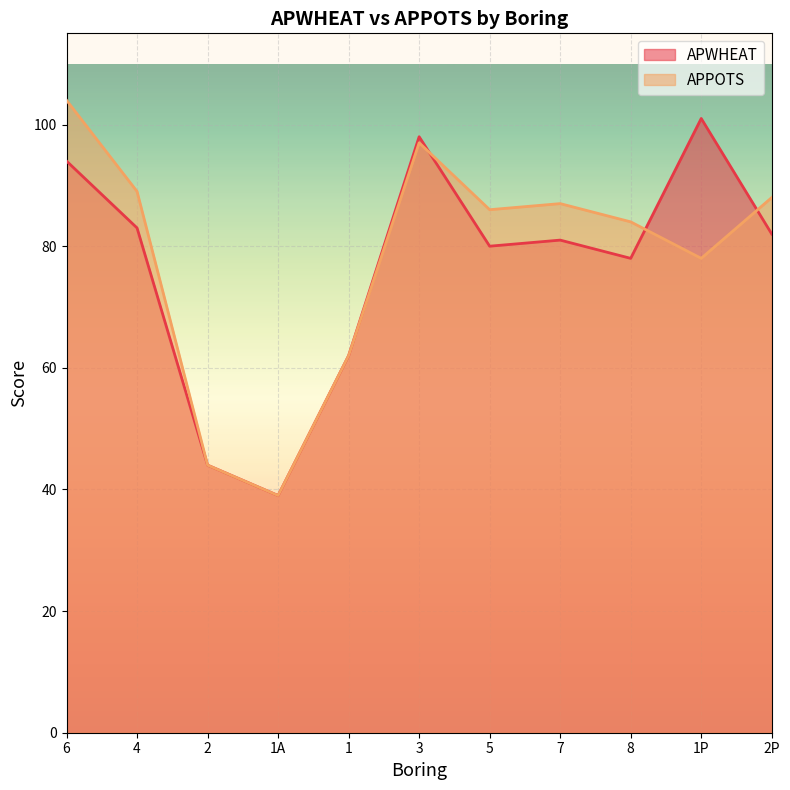

What is the value of the APPOTS point at the 2nd from the left?

89